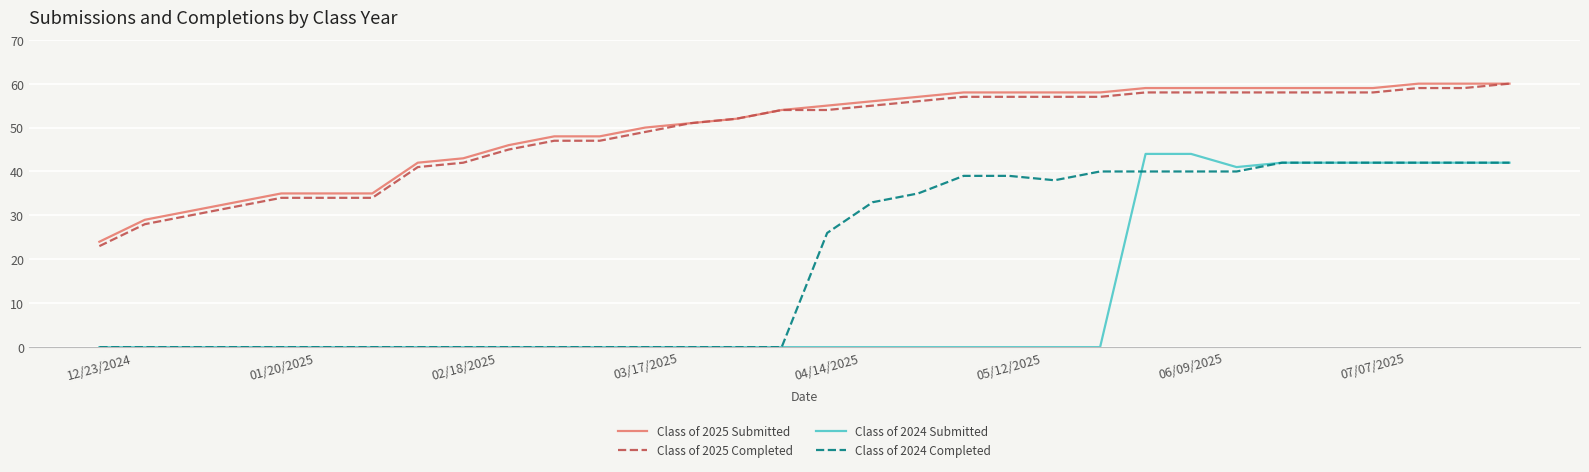

What is the lowest value of the Class of 2025 Completed series?

23